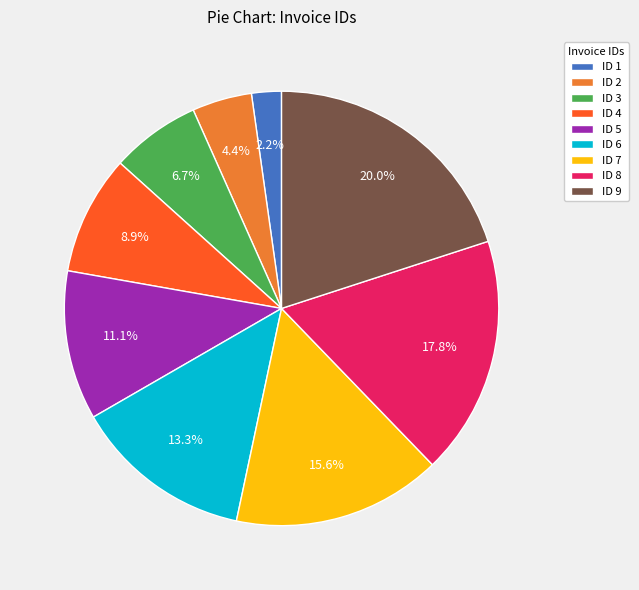

To the nearest percent, what is the difference between the largest and smallest slice percentages?

18%